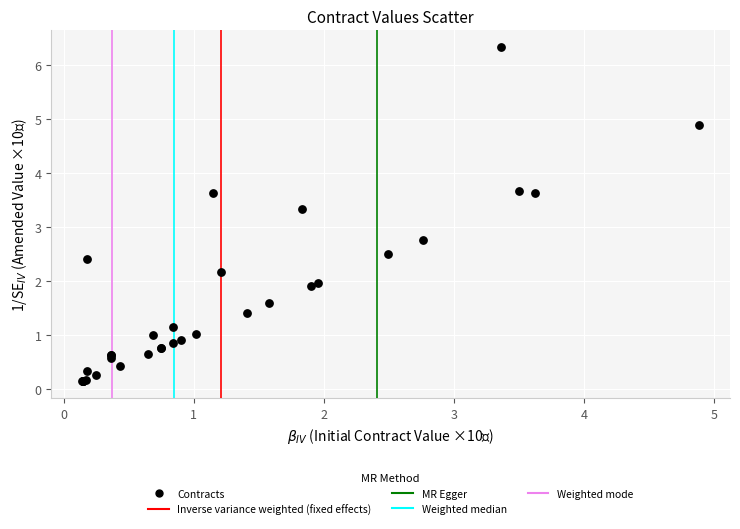

What Y value in the scatter plot is closest to 3?

2.8